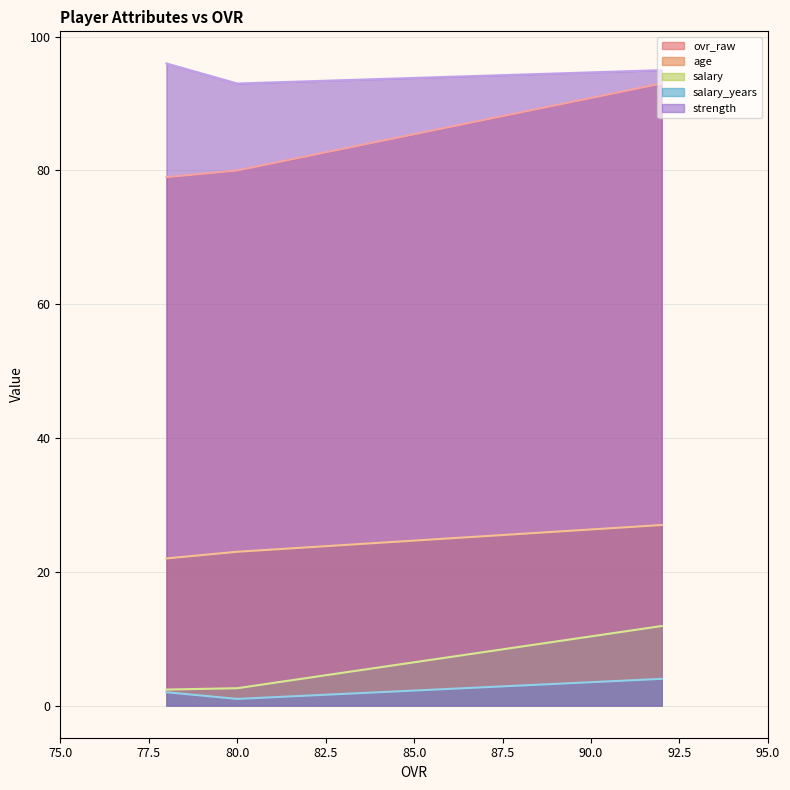

The value of age at Deshaun Felix (ovr=80) is 13.0. True or false?

False